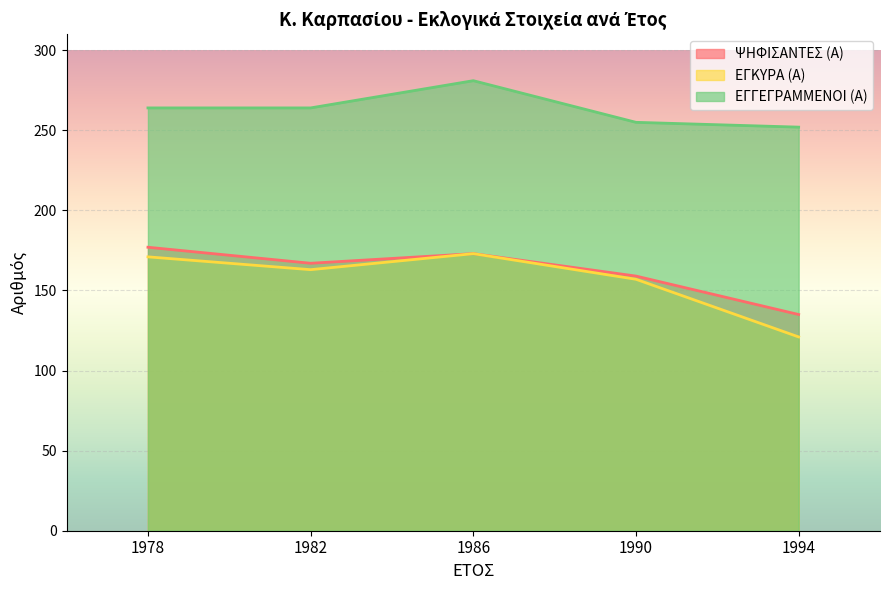

What is the approximate value of ΕΓΚΥΡΑ (Α) at 1982?

163